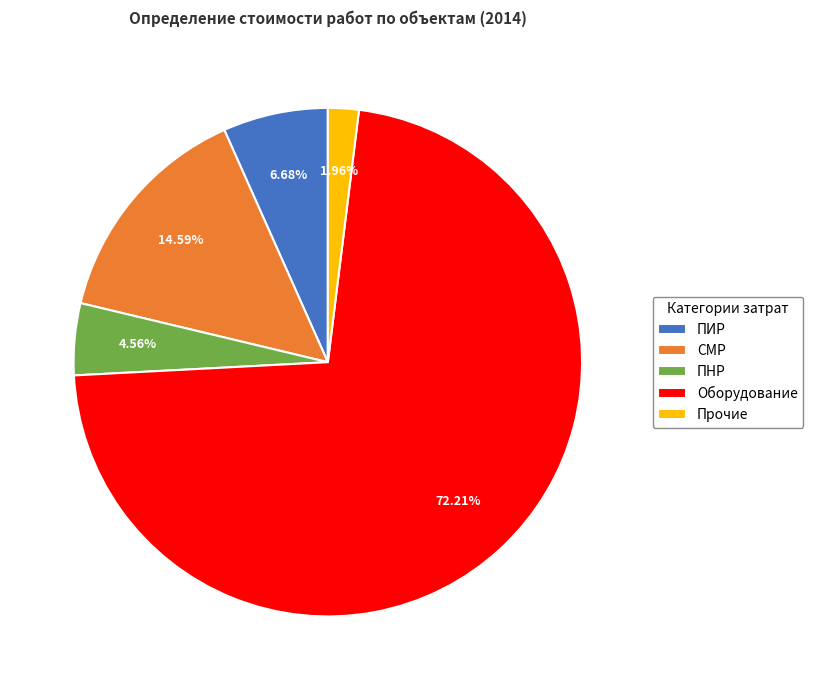

Which has a higher value, ПНР or Оборудование?

Оборудование